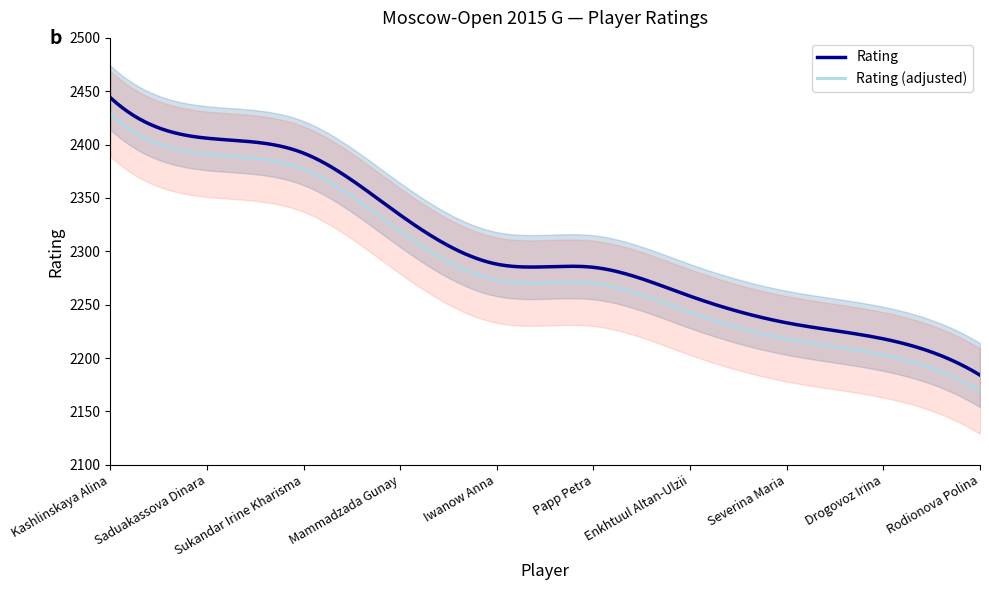

Rank the categories by value from lowest to highest.

Rodionova Polina, Drogovoz Irina, Severina Maria, Enkhtuul Altan-Ulzii, Papp Petra, Iwanow Anna, Mammadzada Gunay, Sukandar Irine Kharisma, Saduakassova Dinara, Kashlinskaya Alina